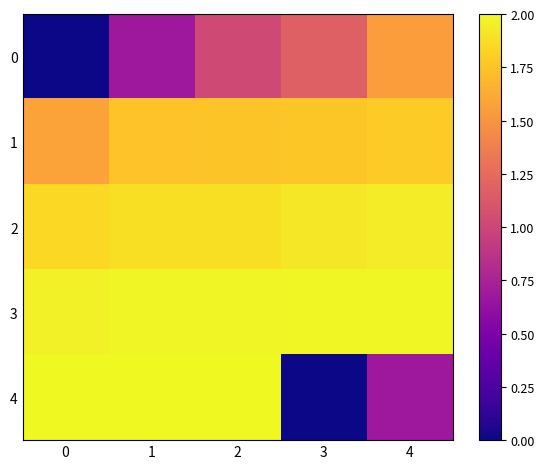

Between 1 and 0, which is larger?

1